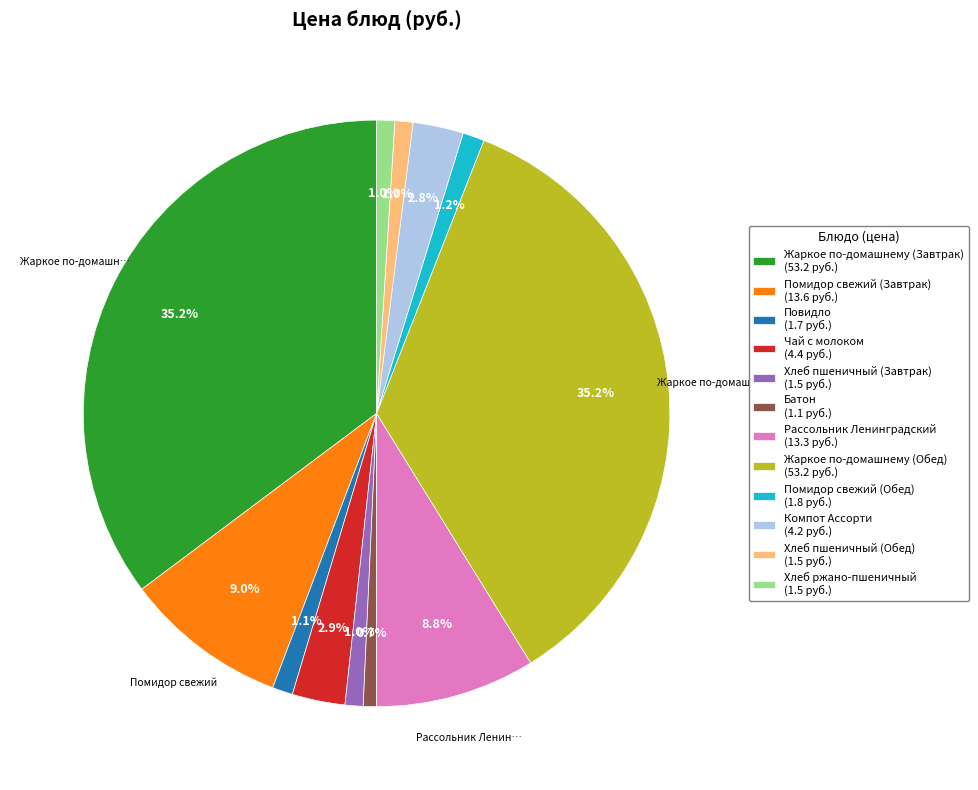

Does any single category account for the majority?

No